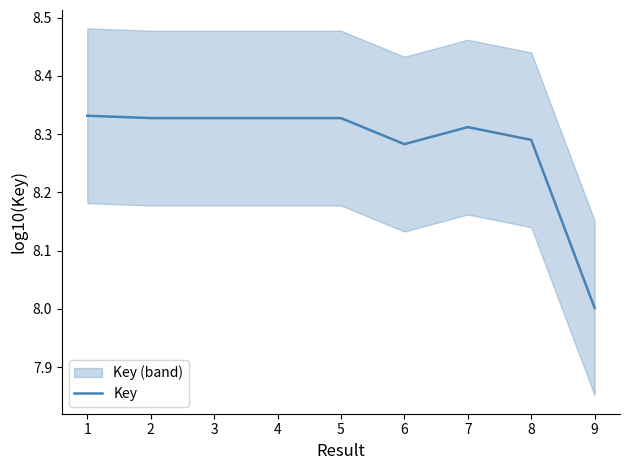

List the labels in order of value, largest first.

1, 3, 2, 5, 4, 7, 8, 6, 9